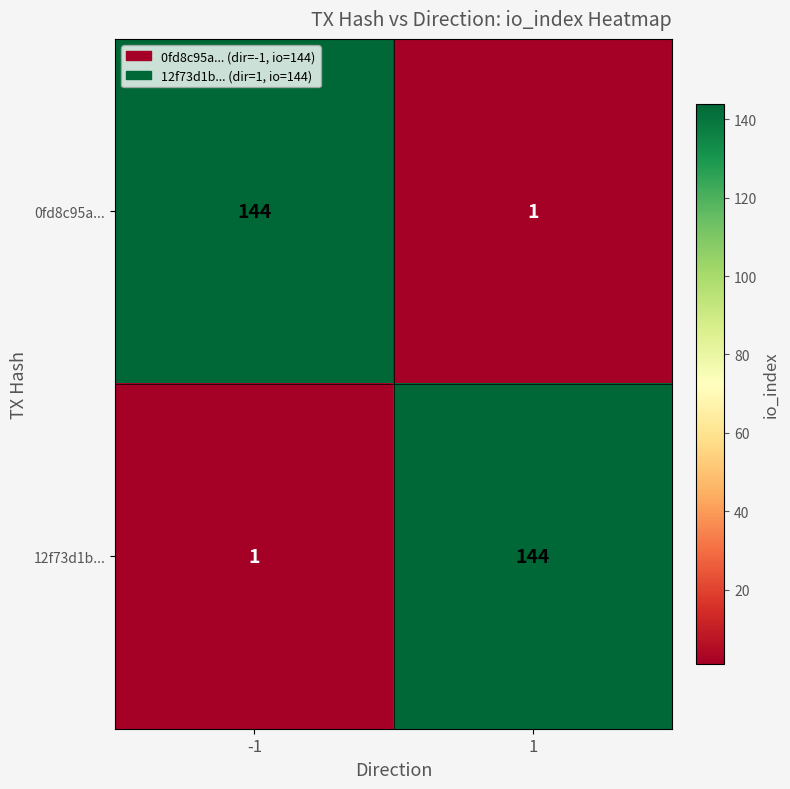

List the labels in order of 12f73d1b... value, largest first.

1, -1